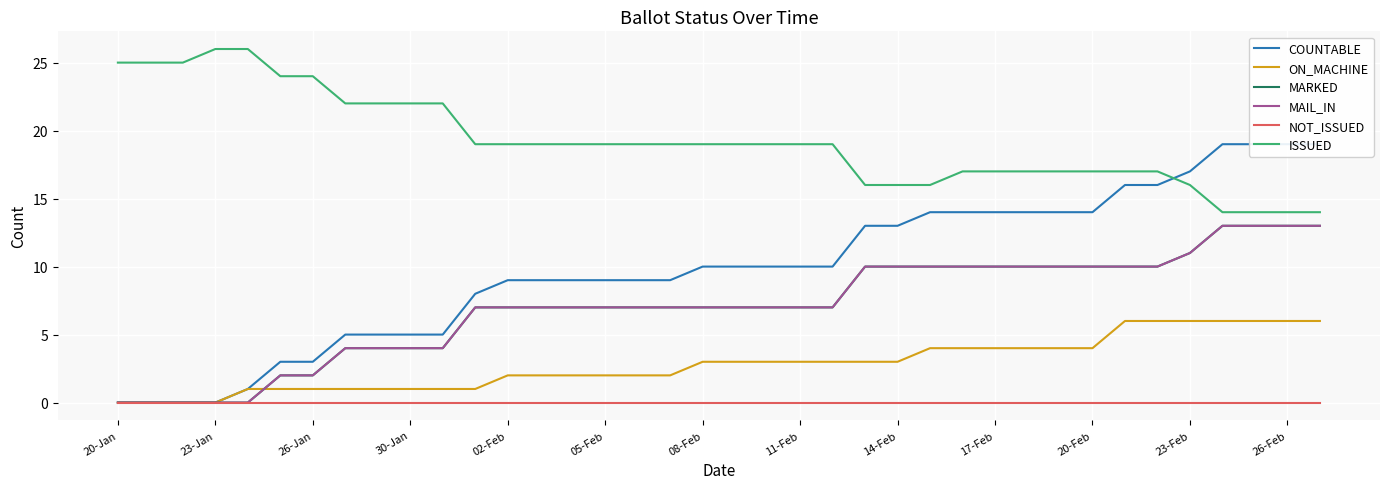

Reading left to right, list all the values displayed in this chart.

COUNTABLE: 0	0	0	0	1	3	3	5	5	5	5	8	9	9	9	9	9	9	10	10	10	10	10	13	13	14	14	14	14	14	14	16	16	17	19	19	19	19
ON_MACHINE: 0	0	0	0	1	1	1	1	1	1	1	1	2	2	2	2	2	2	3	3	3	3	3	3	3	4	4	4	4	4	4	6	6	6	6	6	6	6
MARKED: 0	0	0	0	0	2	2	4	4	4	4	7	7	7	7	7	7	7	7	7	7	7	7	10	10	10	10	10	10	10	10	10	10	11	13	13	13	13
MAIL_IN: 0	0	0	0	0	2	2	4	4	4	4	7	7	7	7	7	7	7	7	7	7	7	7	10	10	10	10	10	10	10	10	10	10	11	13	13	13	13
NOT_ISSUED: 0	0	0	0	0	0	0	0	0	0	0	0	0	0	0	0	0	0	0	0	0	0	0	0	0	0	0	0	0	0	0	0	0	0	0	0	0	0
ISSUED: 25	25	25	26	26	24	24	22	22	22	22	19	19	19	19	19	19	19	19	19	19	19	19	16	16	16	17	17	17	17	17	17	17	16	14	14	14	14